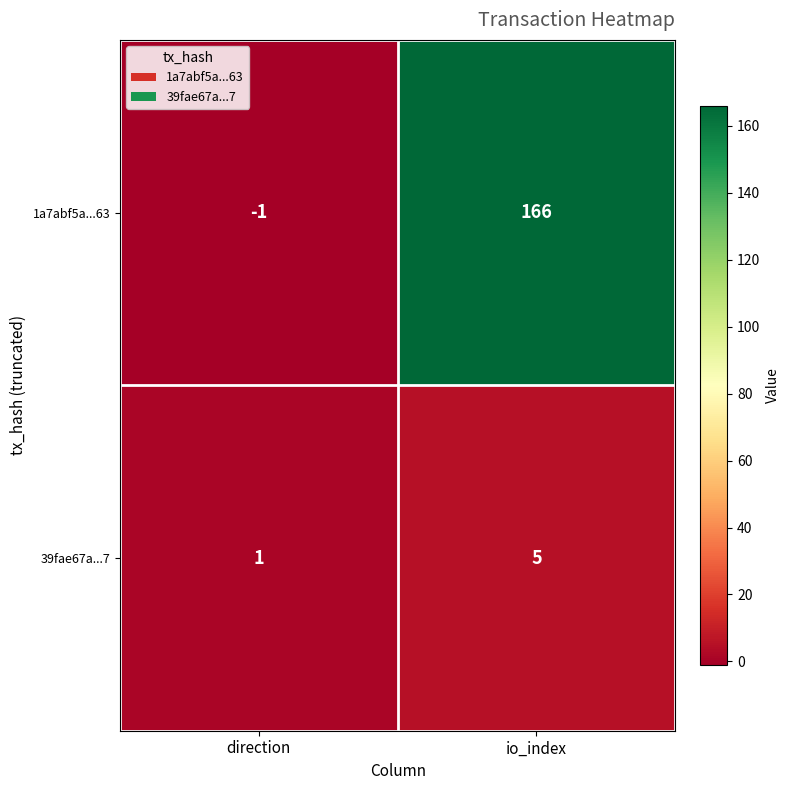

What is the difference between the 39fae67a...7 values at io_index and direction?

4